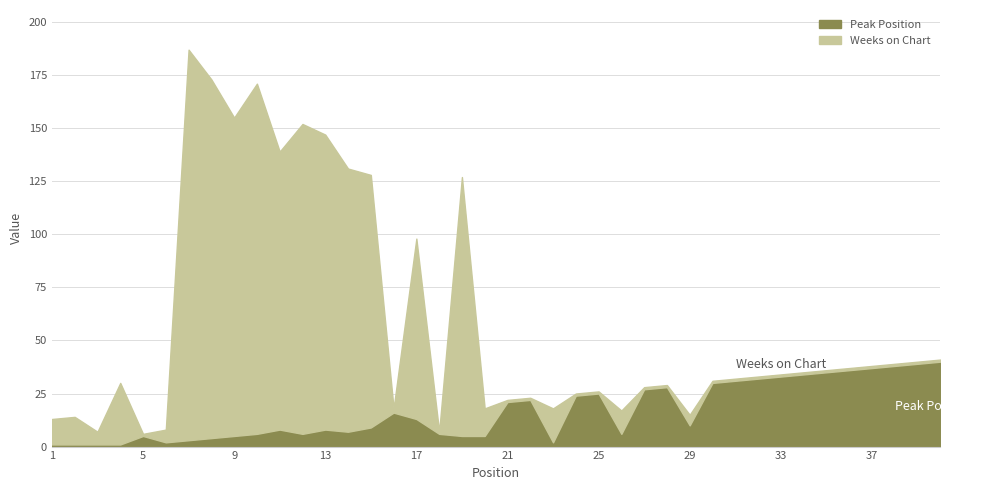

What is the average value?

17